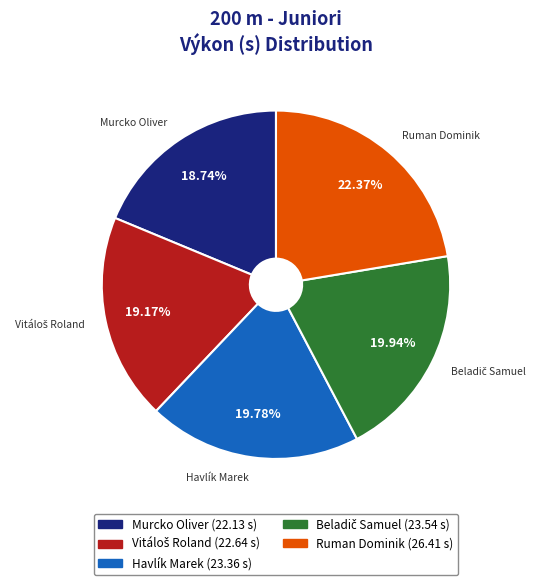

Does any single category account for the majority?

No